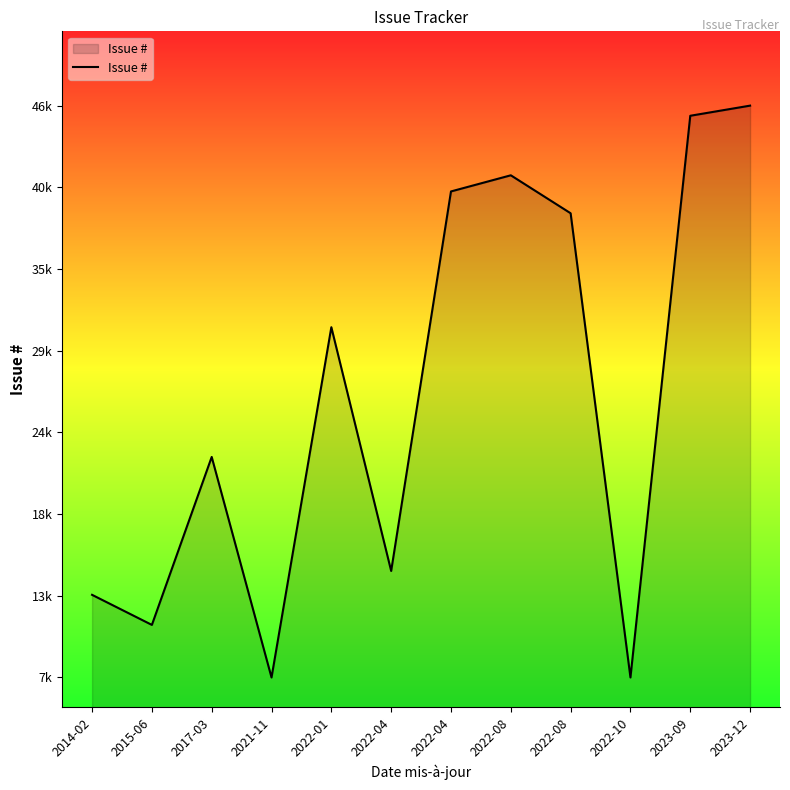

What is the difference between the values at 2023-09 and 2022-10?

37799